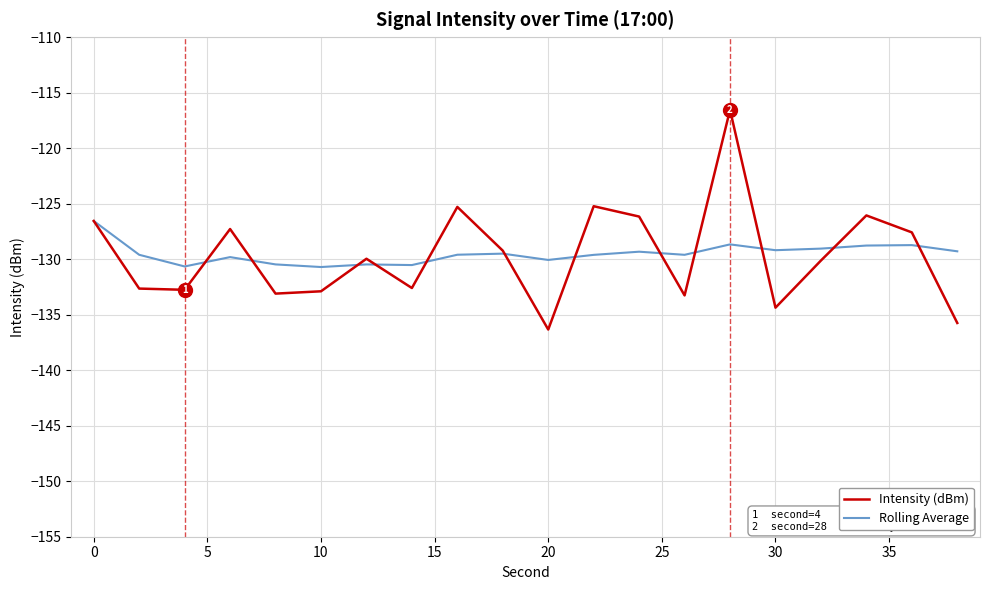

What is the minimum value for Rolling Average?

-130.7